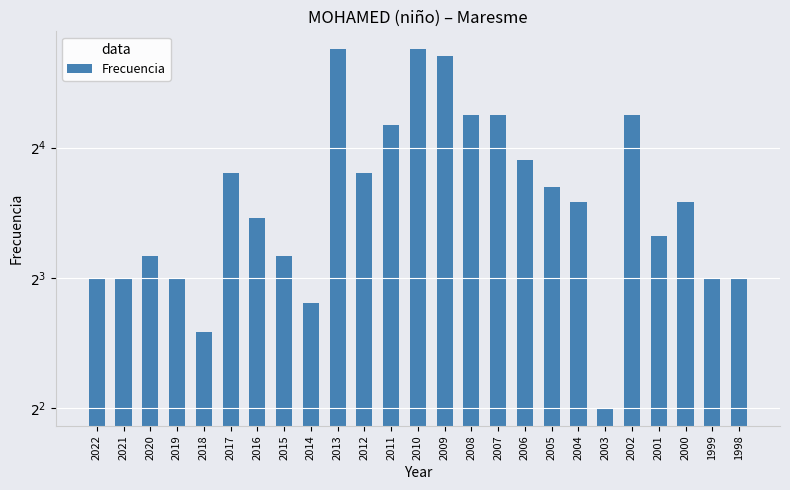

How many categories are shown in the chart?

25